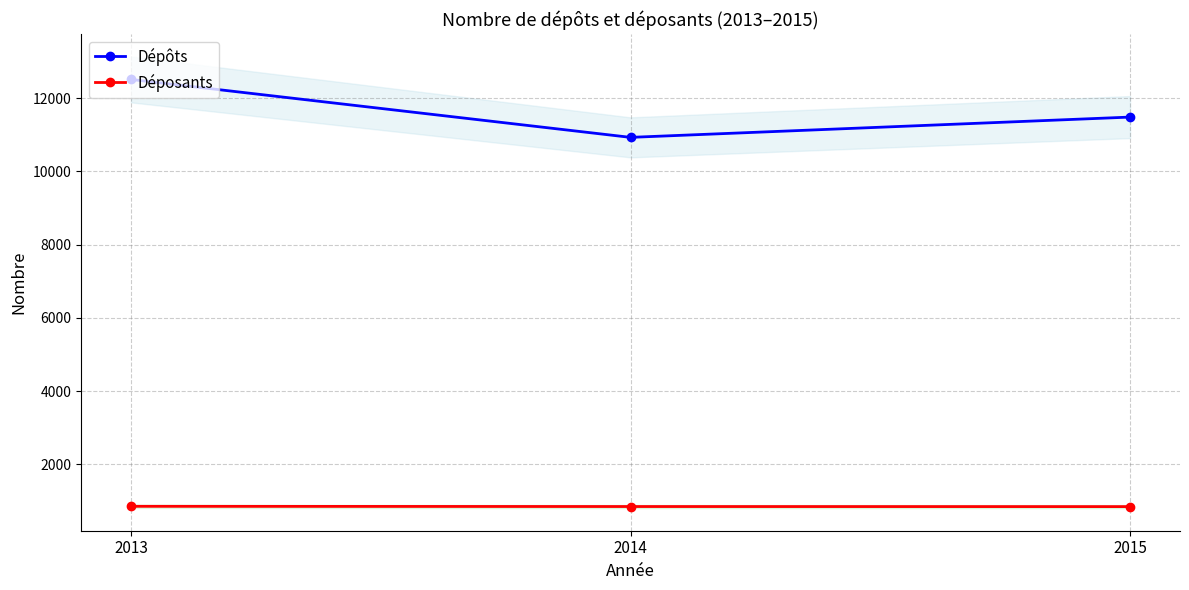

What is the value of the Déposants point at the 1st from the left?

852